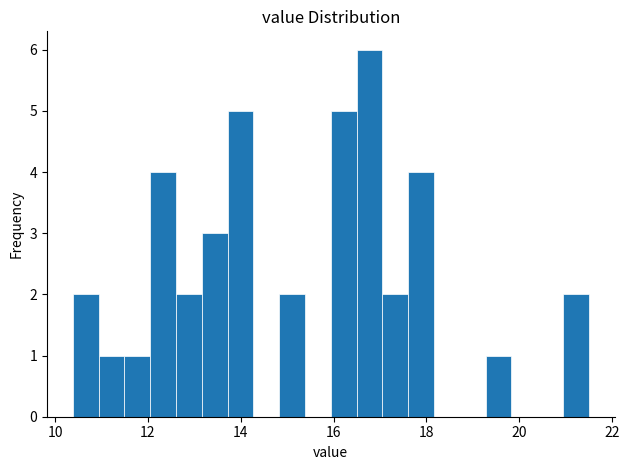

Around what value on the x-axis is the tallest bar? Give the approximate position of its centre, as read against the axis.

16.8